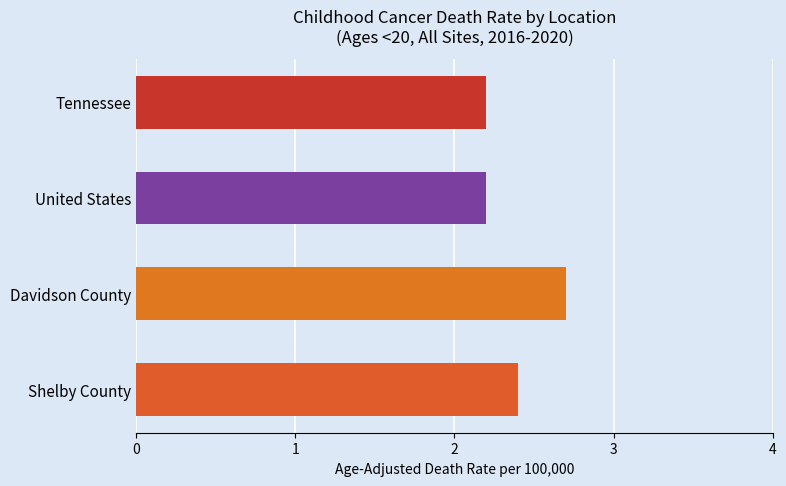

How many distinct data groups are displayed?

1